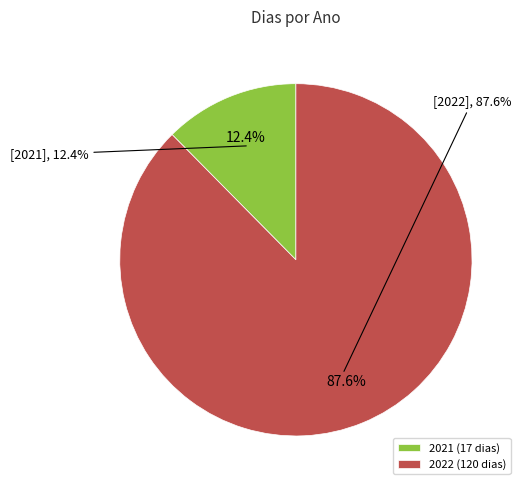

To the nearest percent, what is the average slice percentage?

50%